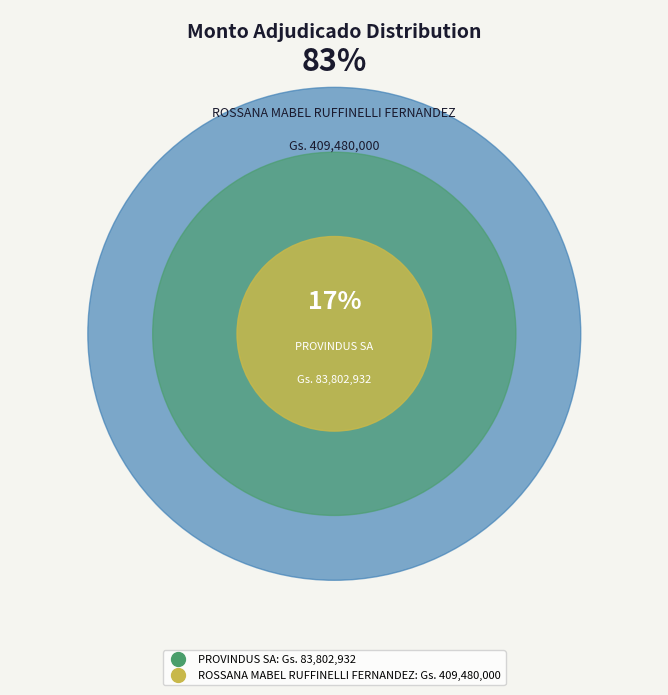

Which category has the biggest portion of the pie?

ROSSANA MABEL RUFFINELLI FERNANDEZ